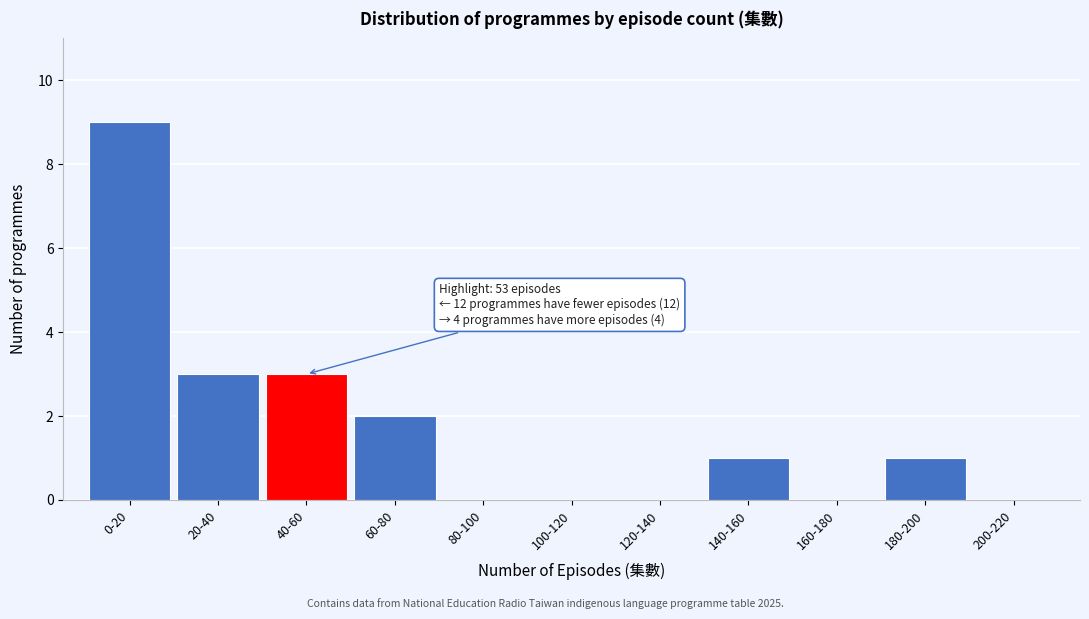

Reading right to left, list all the values displayed in this chart.

200-220=0	180-200=1	160-180=0	140-160=1	120-140=0	100-120=0	80-100=0	60-80=2	40-60=3	20-40=3	0-20=9